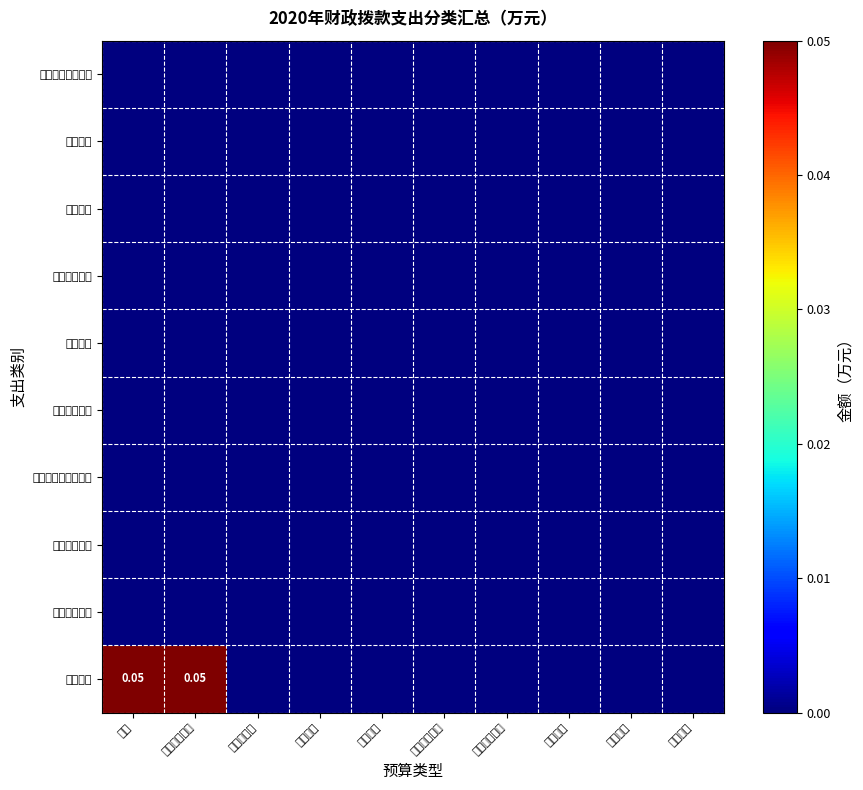

Which series has the widest spread of values?

其他支出